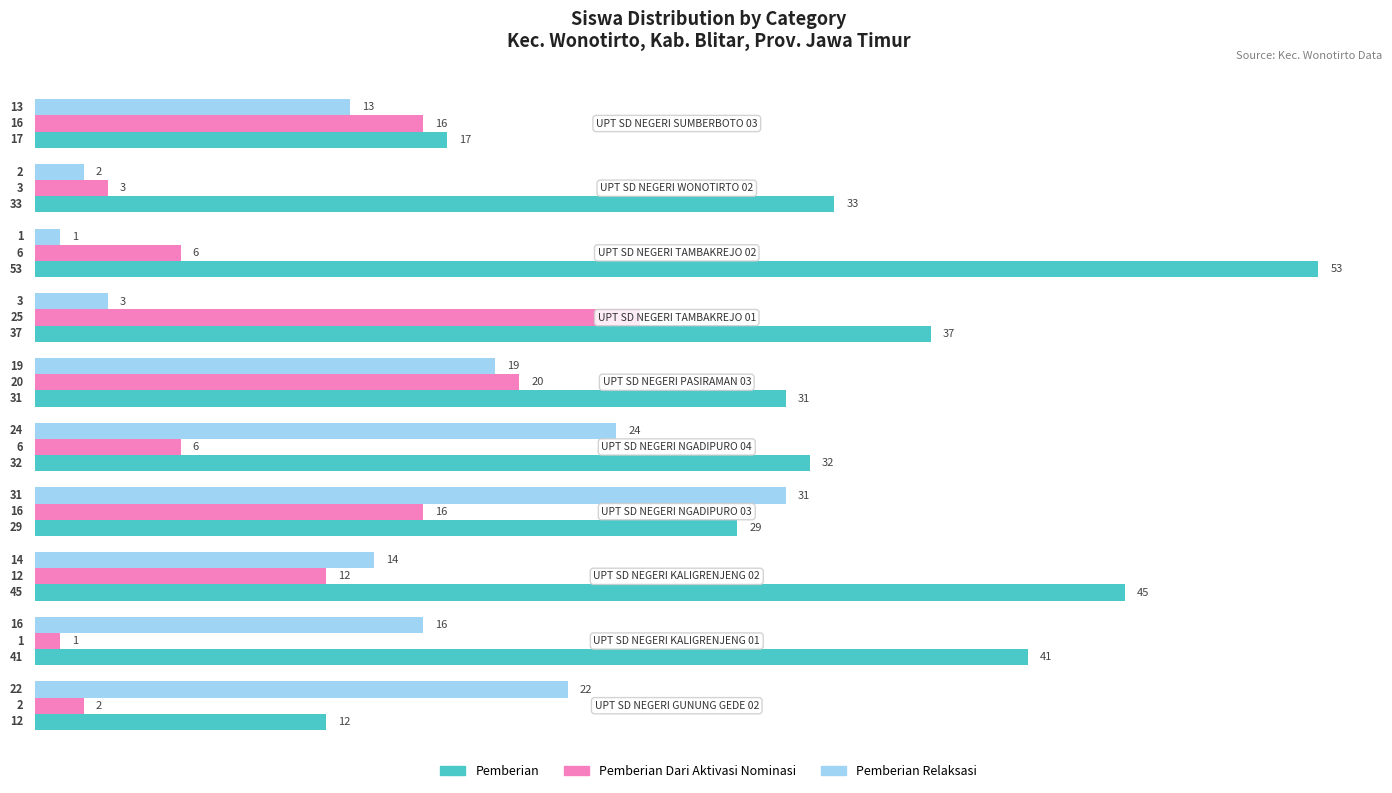

Which series has the largest range (max minus min)?

Pemberian